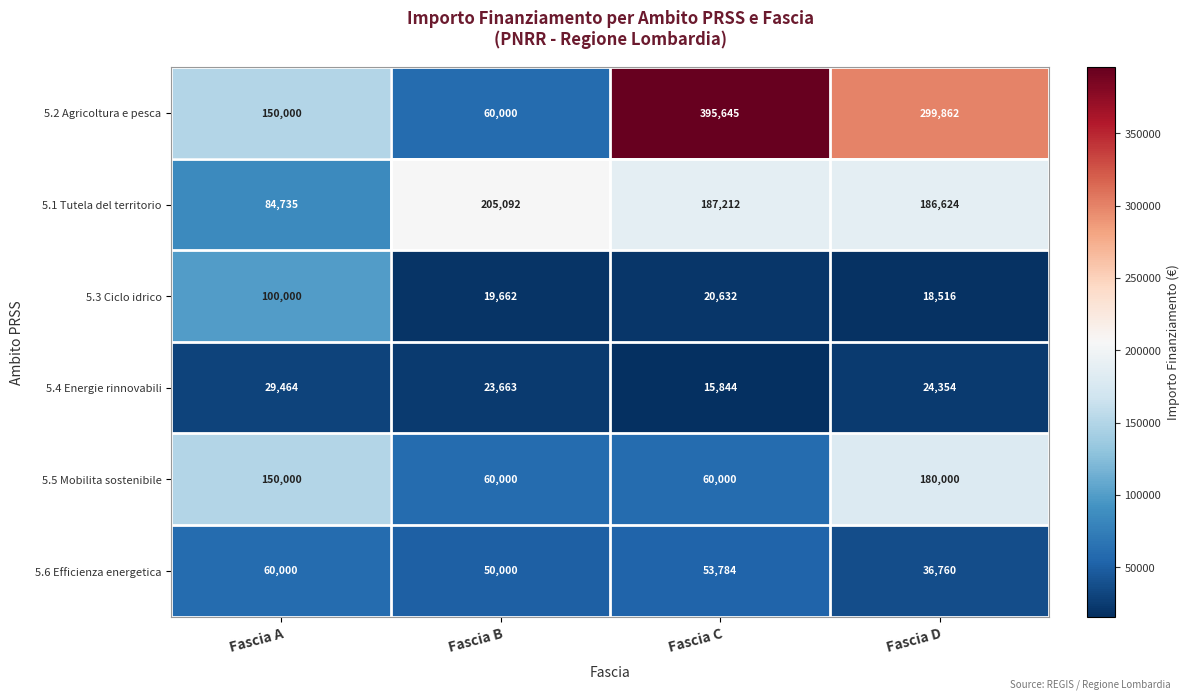

Rank the series at Fascia D from lowest to highest value.

5.3 Ciclo idrico, 5.4 Energie rinnovabili, 5.6 Efficienza energetica, 5.5 Mobilita sostenibile, 5.1 Tutela del territorio, 5.2 Agricoltura e pesca